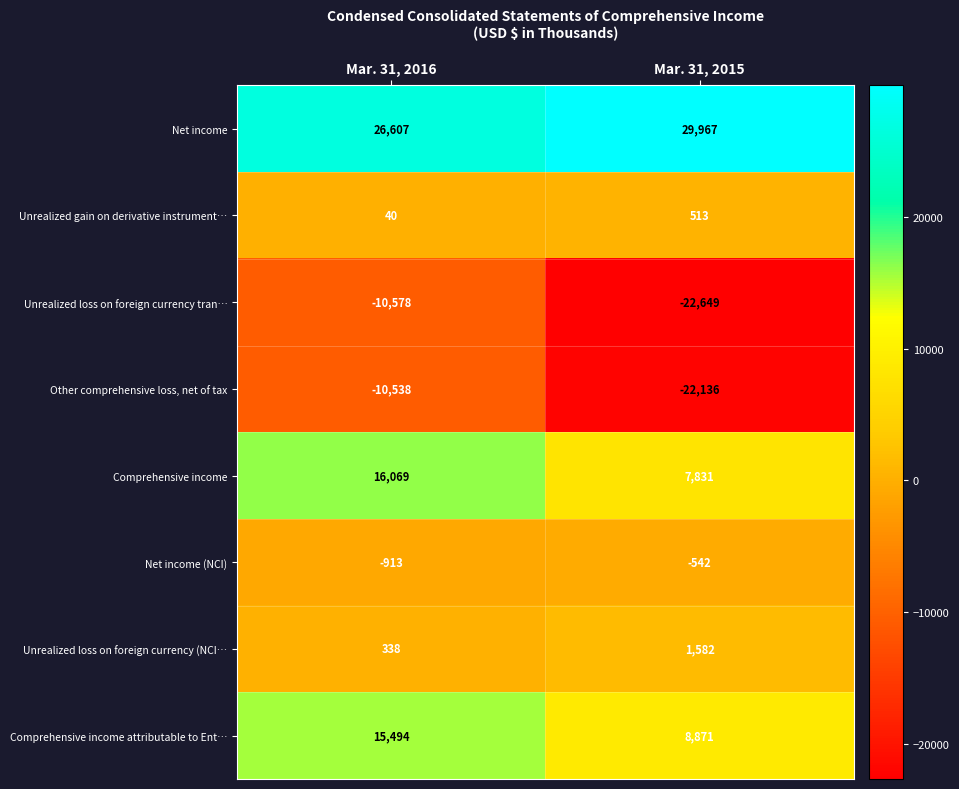

What is the greatest value displayed?

29967